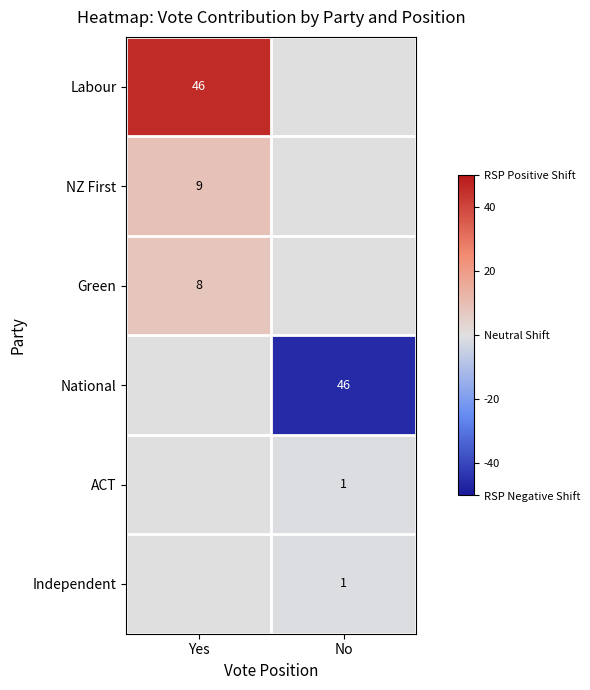

At which category is the sum across all series the highest?

Yes